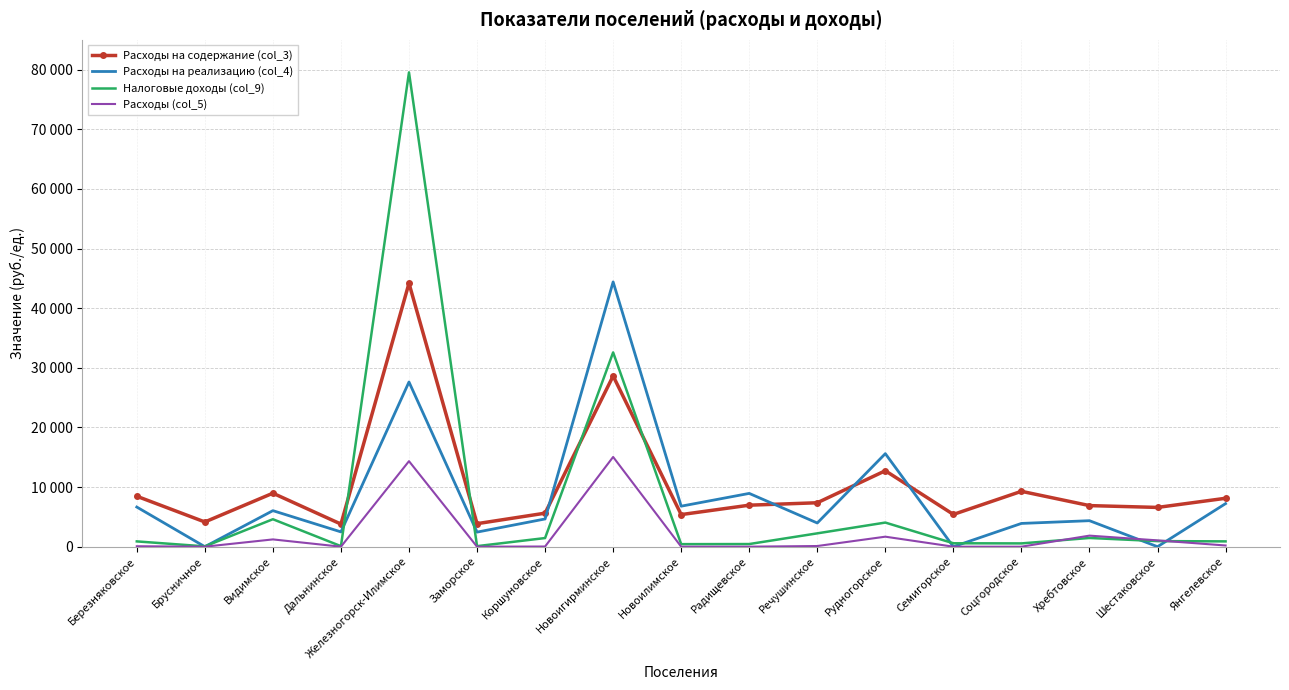

What is the label of the 6th point from the right?

Рудногорское